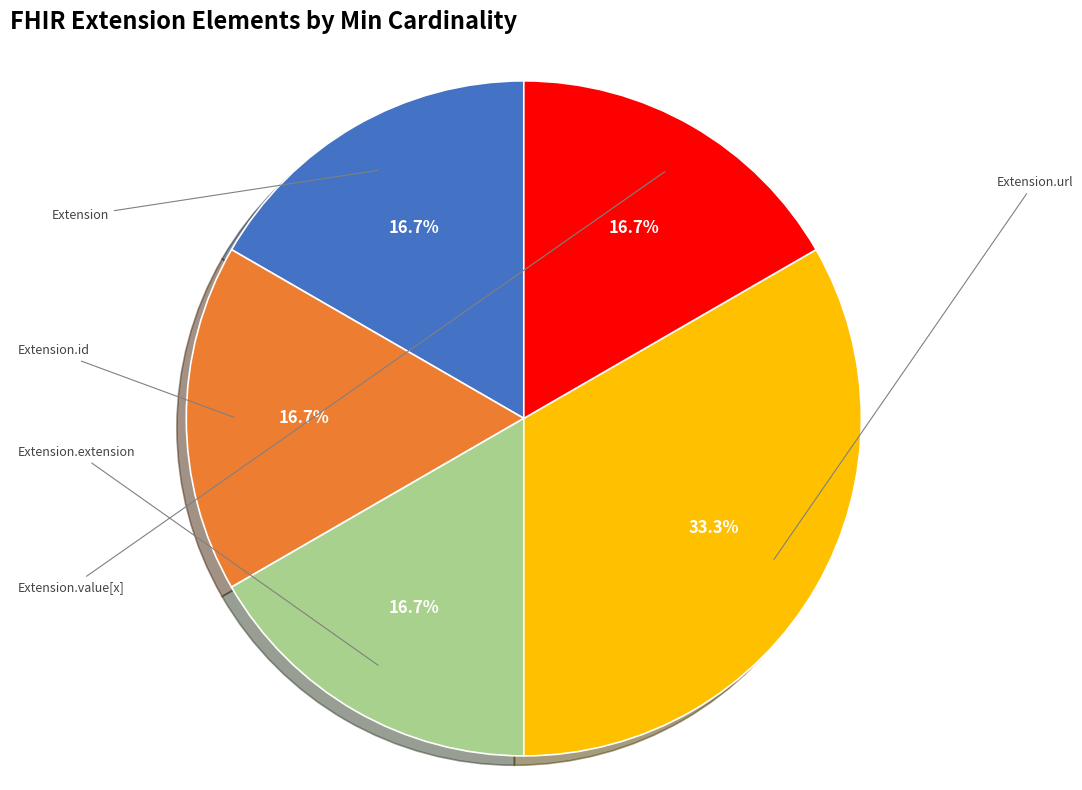

Is there any slice that represents more than half of the pie?

No